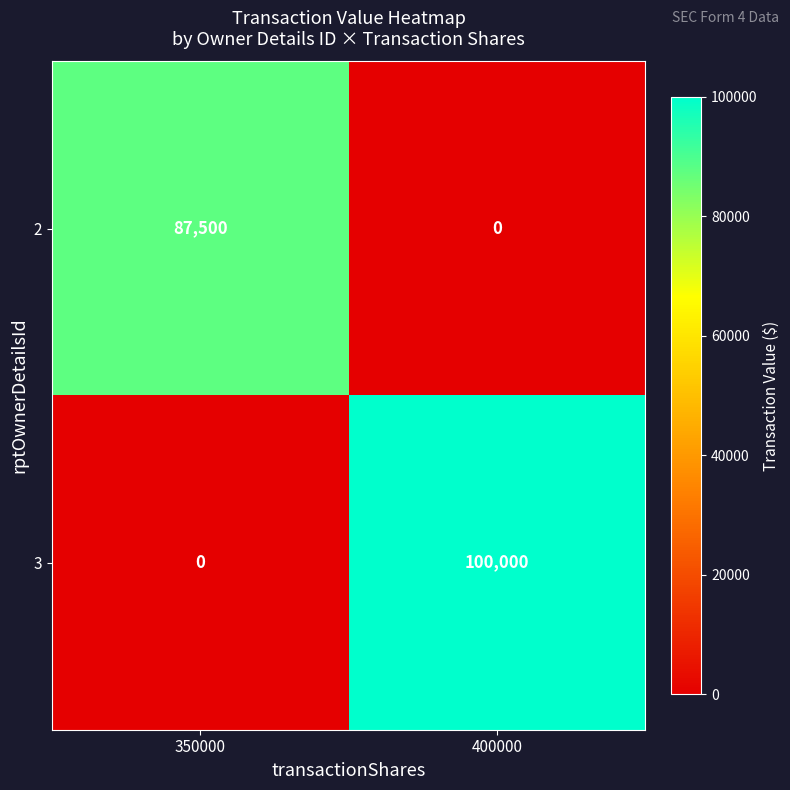

How many values in 2 are above zero?

1